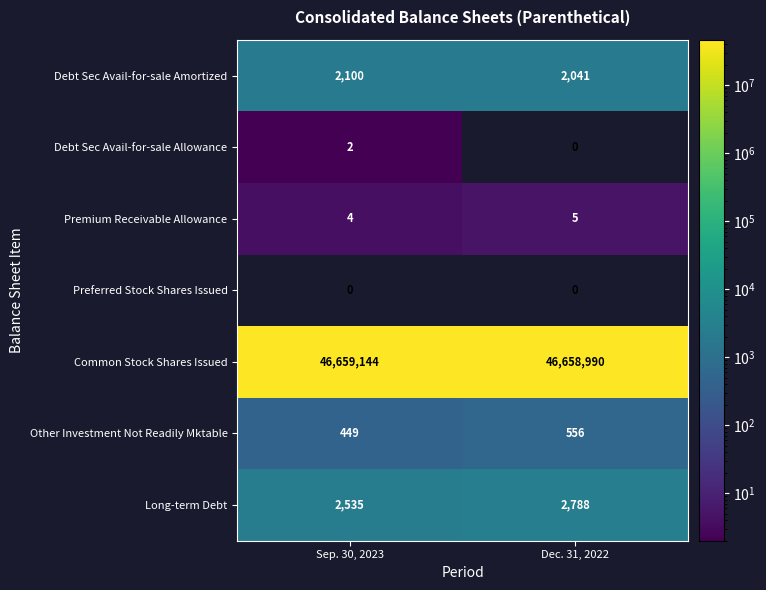

Reading right to left, list all the values displayed in this chart.

Debt Sec Avail-for-sale Amortized: 2041	2100
Debt Sec Avail-for-sale Allowance: 0	2
Premium Receivable Allowance: 5	4
Preferred Stock Shares Issued: 0	0
Common Stock Shares Issued: 46658990	46659144
Other Investment Not Readily Mktable: 556	449
Long-term Debt: 2788	2535